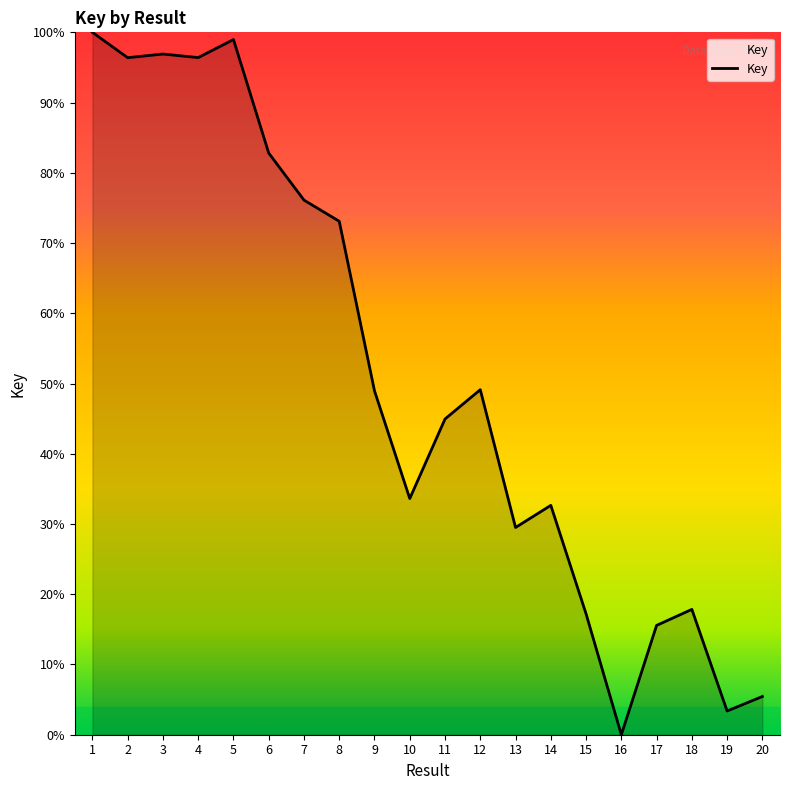

Does the chart display data point markers on the line(s)?

No